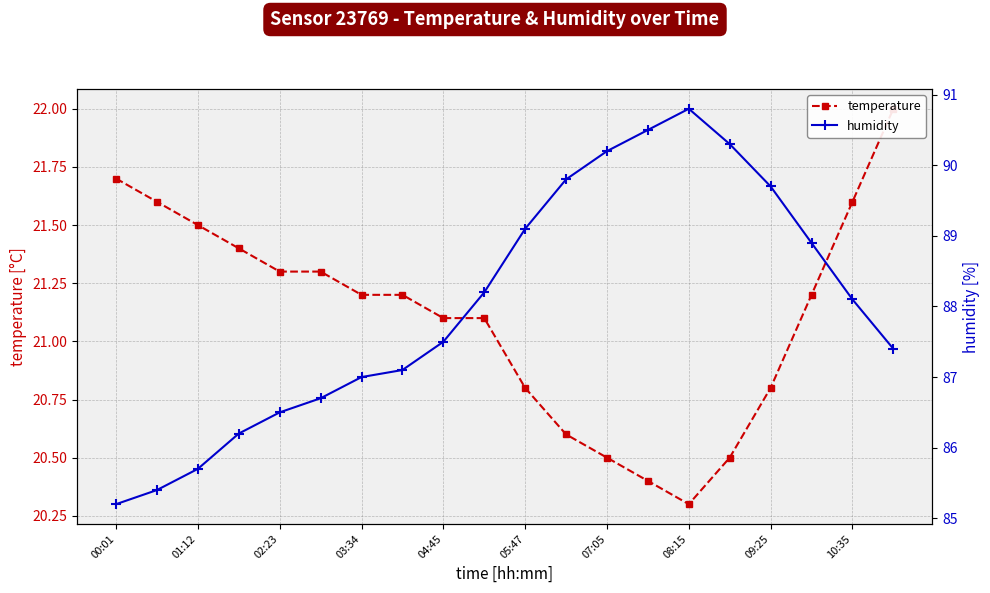

What is the difference between the maximum and minimum values in the humidity series?

5.6